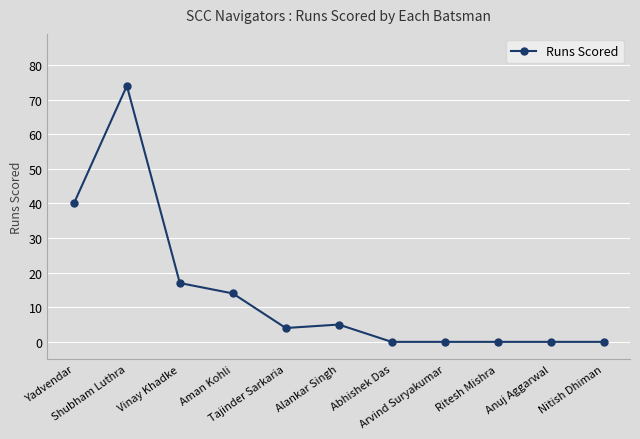

What is the maximum value shown in the chart?

74